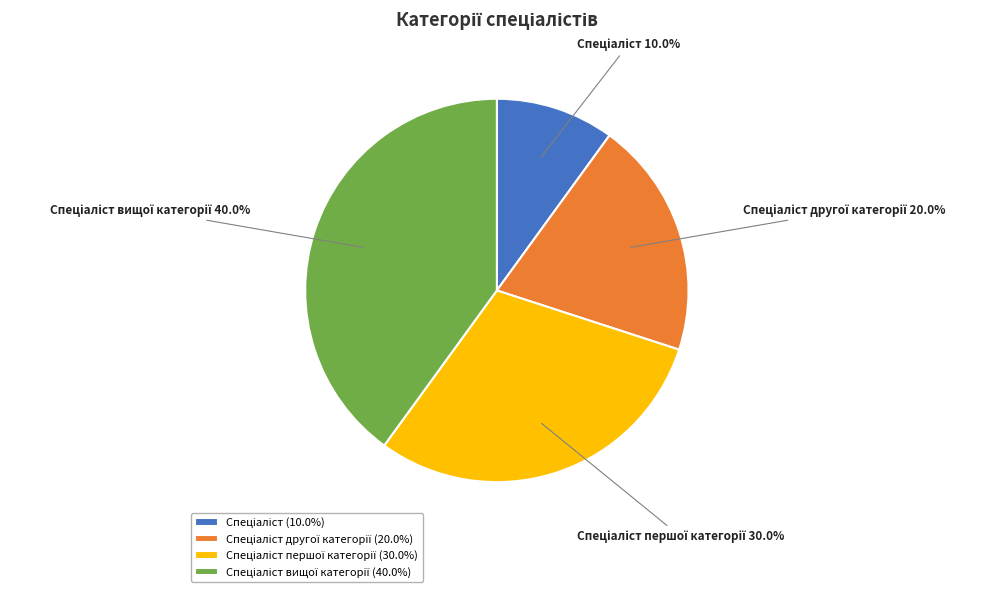

Is there any slice that represents more than half of the pie?

No